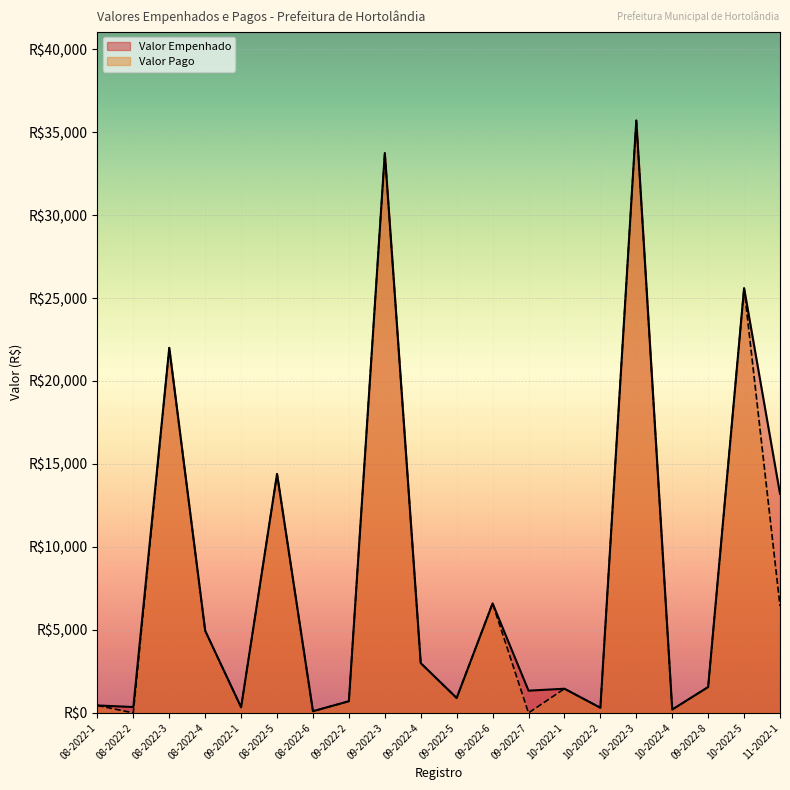

The value of Valor Empenhado at 09-2022-7 is 490. True or false?

False